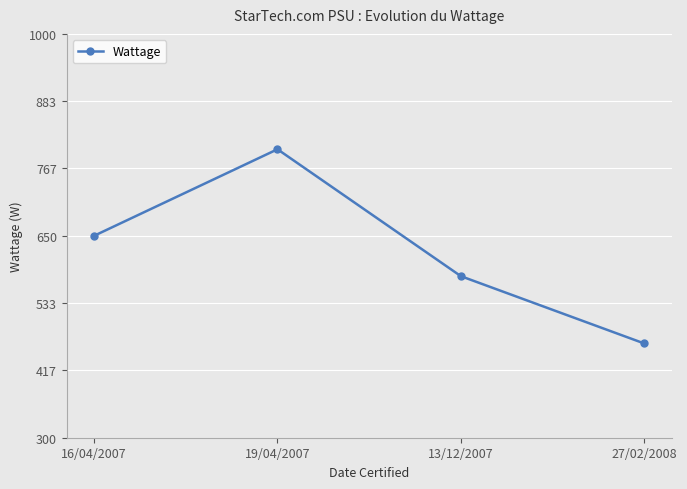

Is it true that the value at 16/04/2007 is 650.0?

True